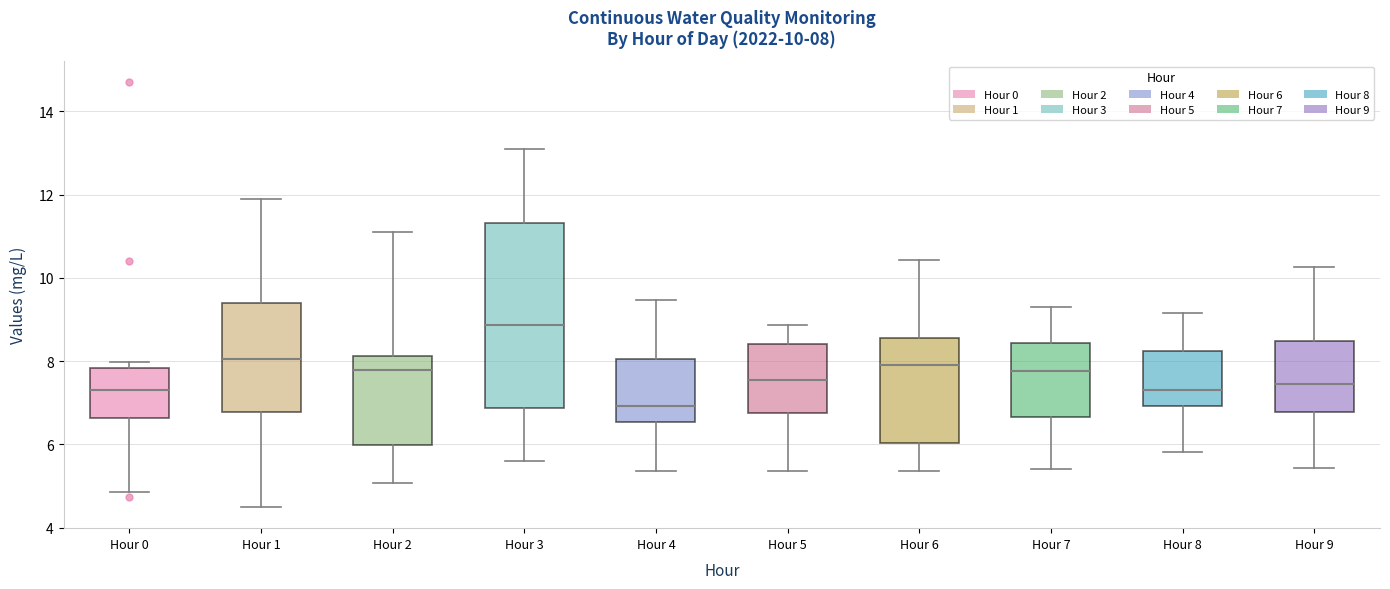

Comparing the boxes themselves (not the whiskers), which one is the tallest?

Hour 3